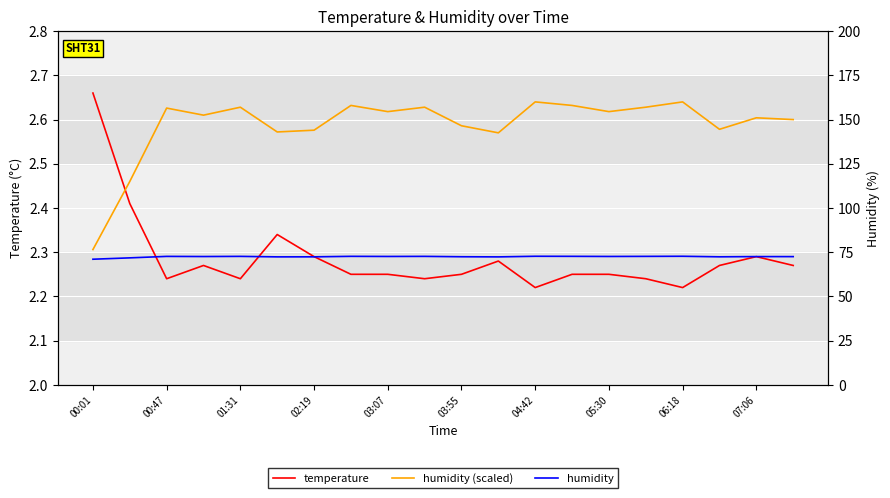

Between 00:01 and 15, which is larger?

00:01